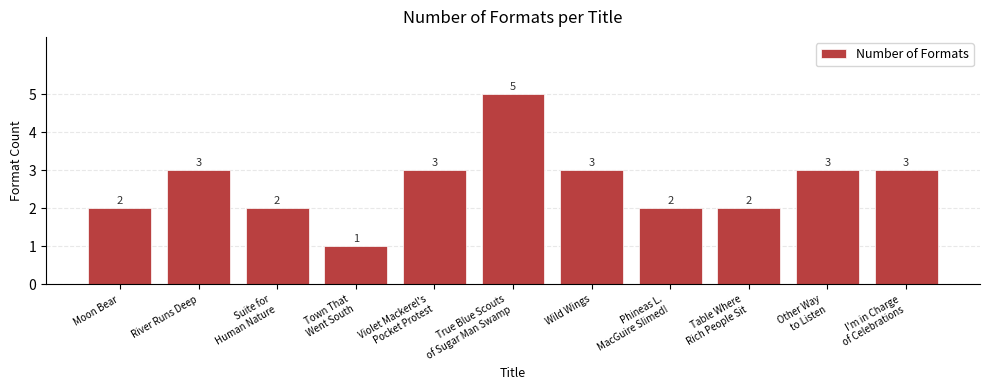

How many values are between 2 and 3?

9